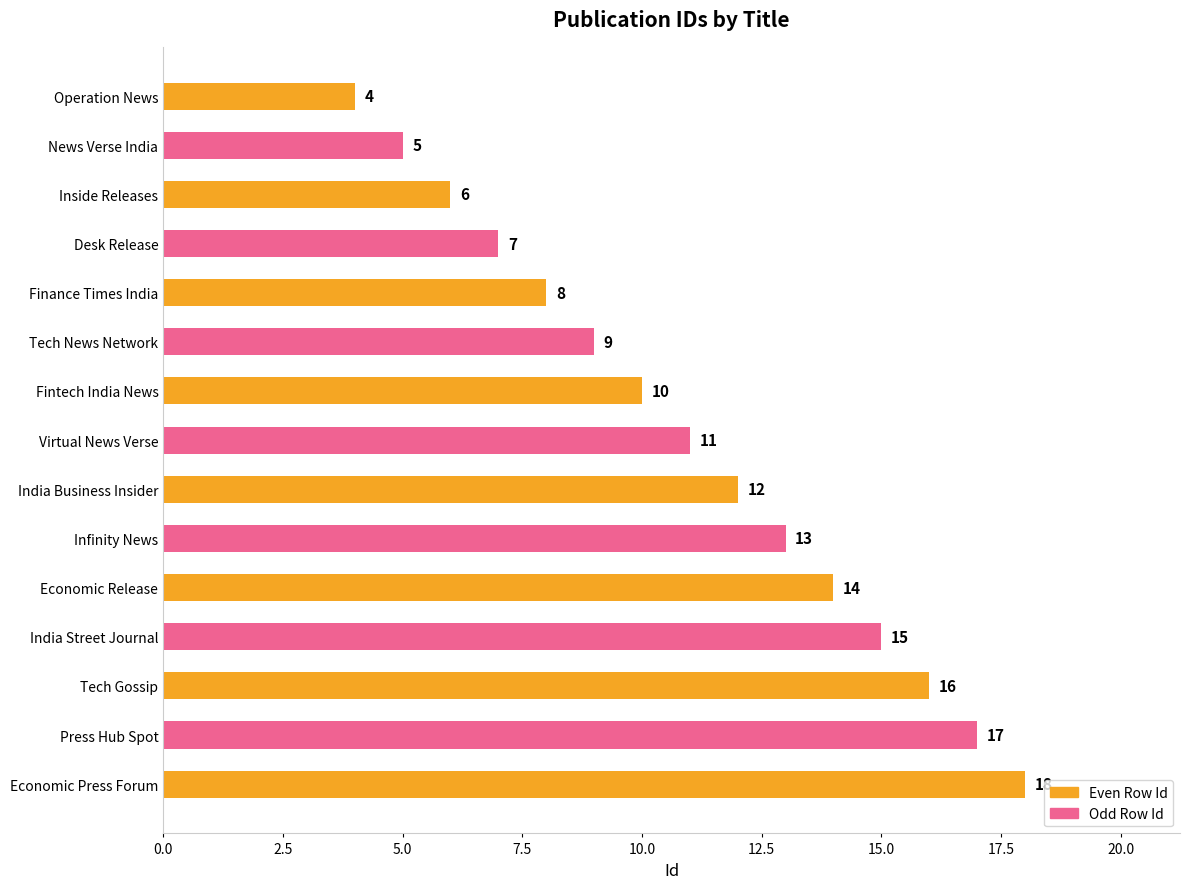

At which label is the value closest to 11?

Virtual News Verse